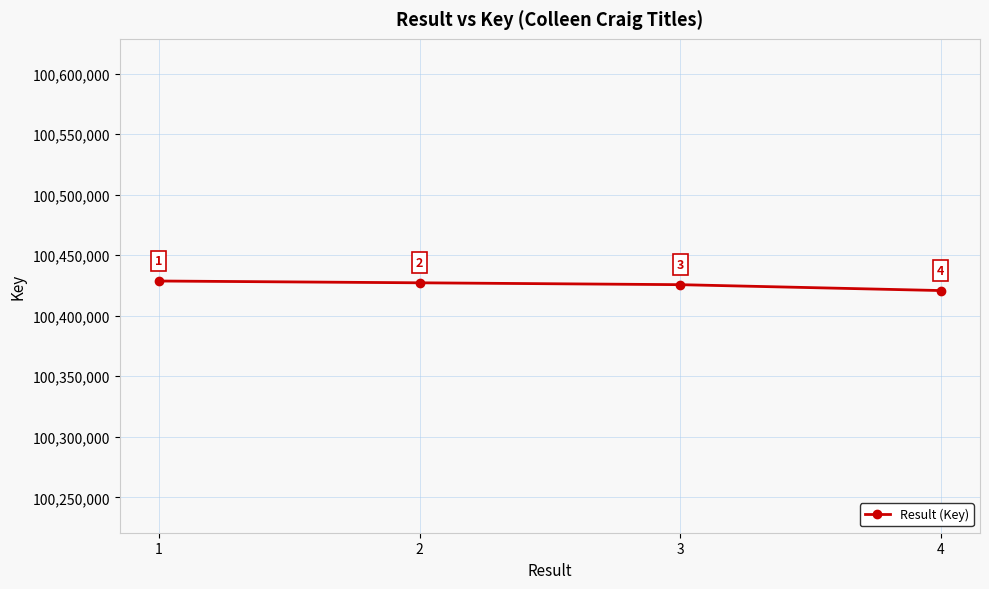

What is the average value?

100425568